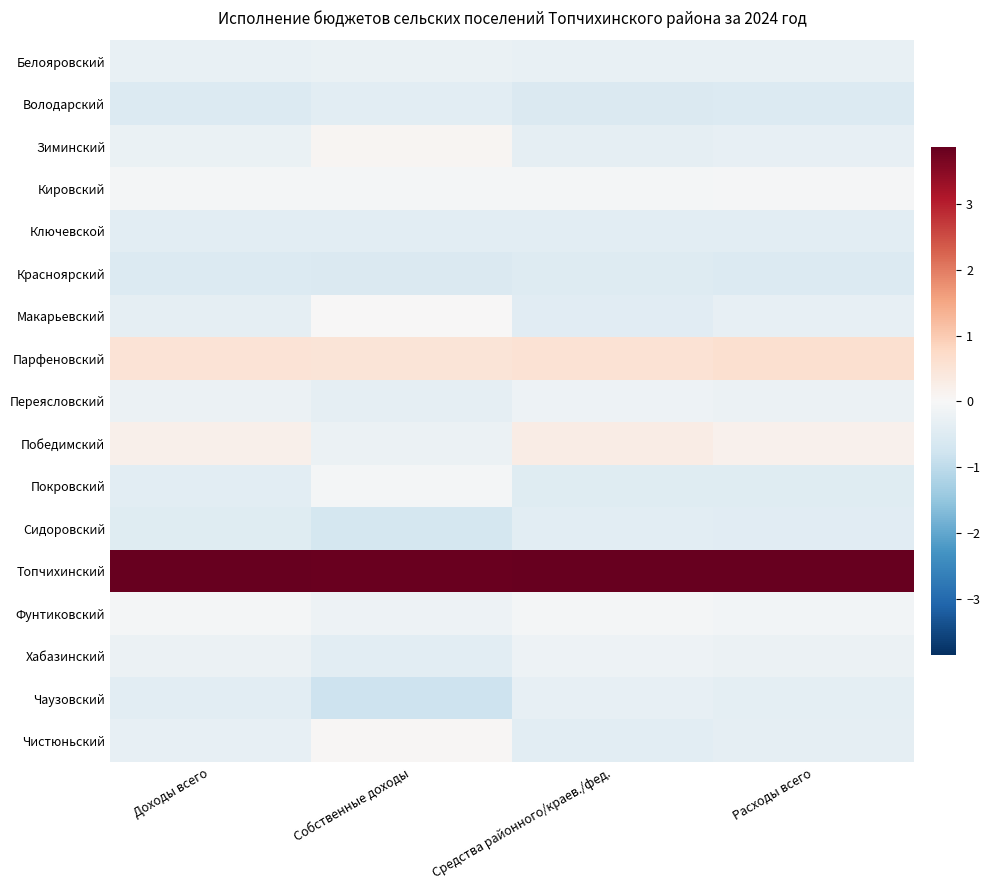

Rank the series at Расходы всего from lowest to highest value.

Володарский, Красноярский, Покровский, Сидоровский, Ключевской, Чаузовский, Чистюньский, Макарьевский, Зиминский, Белояровский, Переясловский, Хабазинский, Фунтиковский, Кировский, Победимский, Парфеновский, Топчихинский